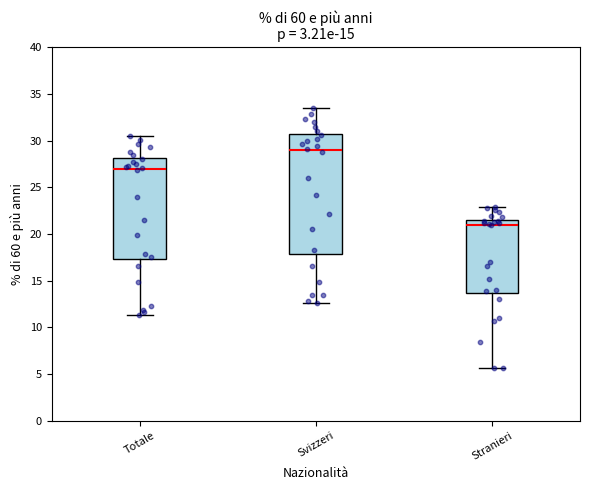

Comparing the boxes themselves (not the whiskers), which one is the tallest?

Svizzeri